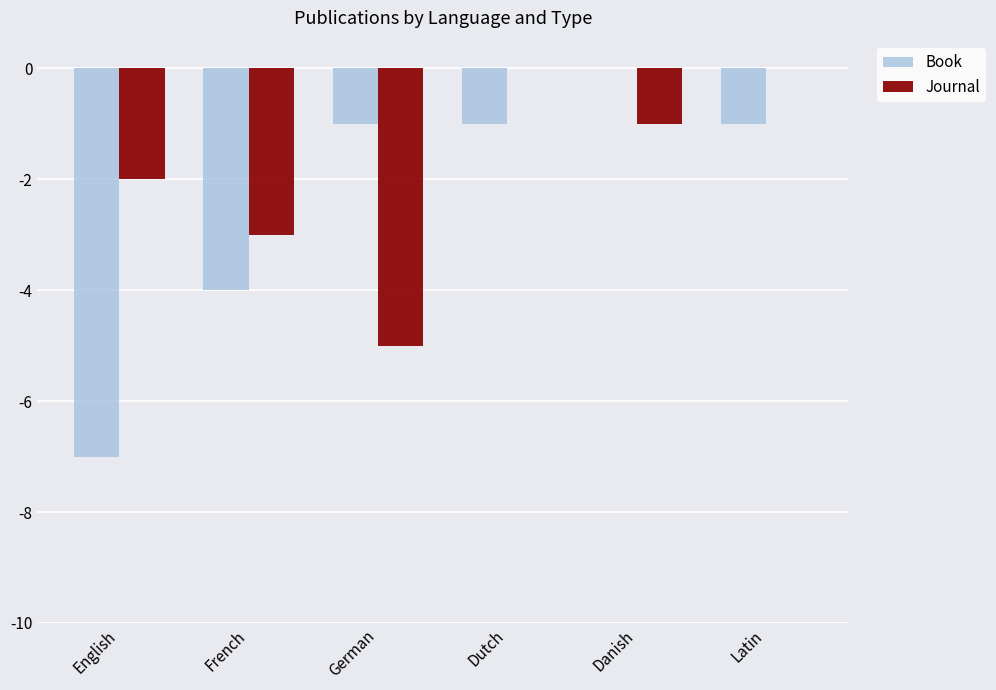

Which series changed the most between English and Latin?

Book